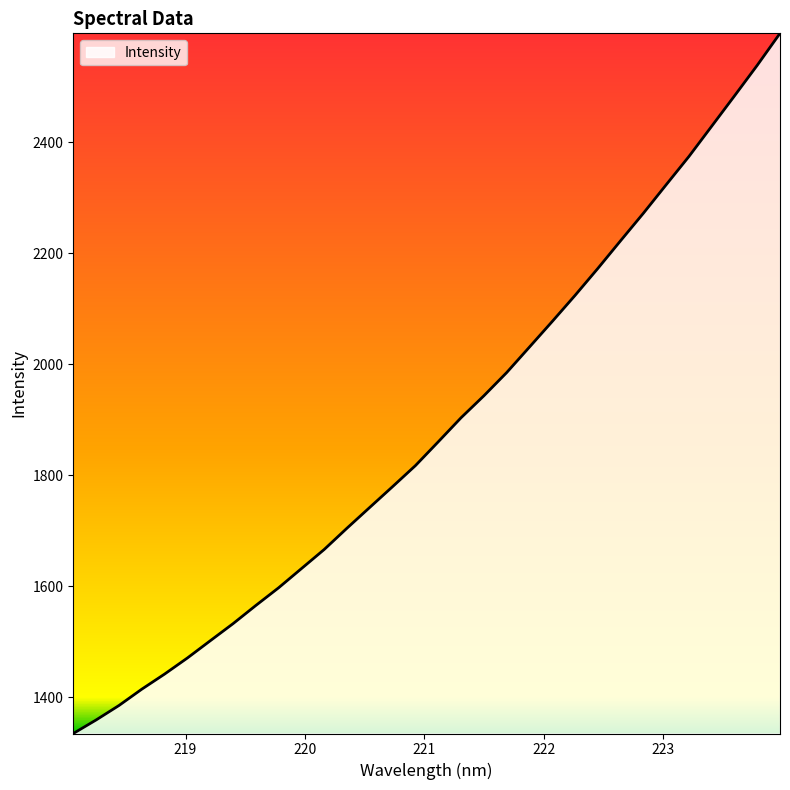

What is the difference between the maximum and minimum values?

1261.9